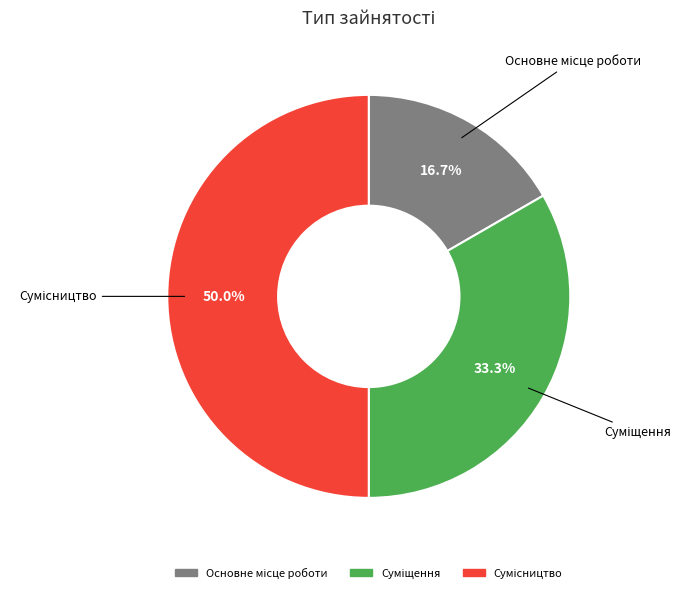

How many segments does this pie chart have?

3